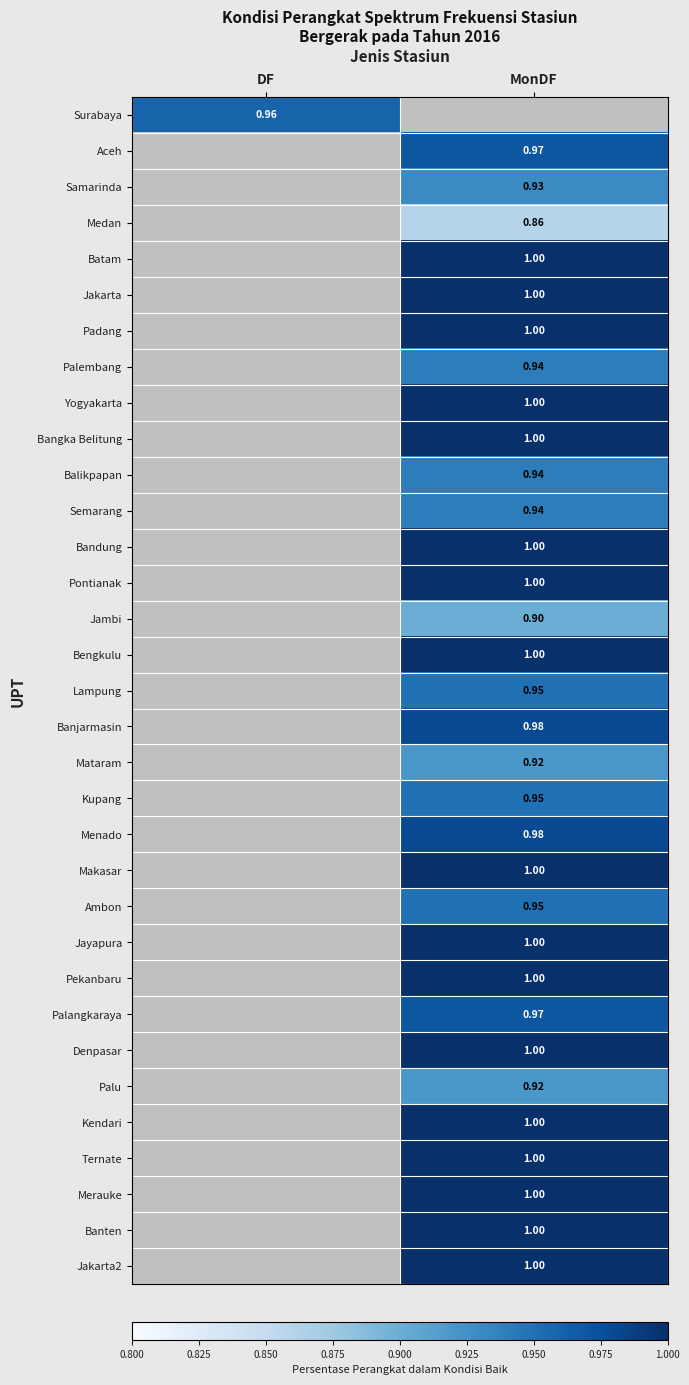

At which label does Kupang first exceed 0?

MonDF